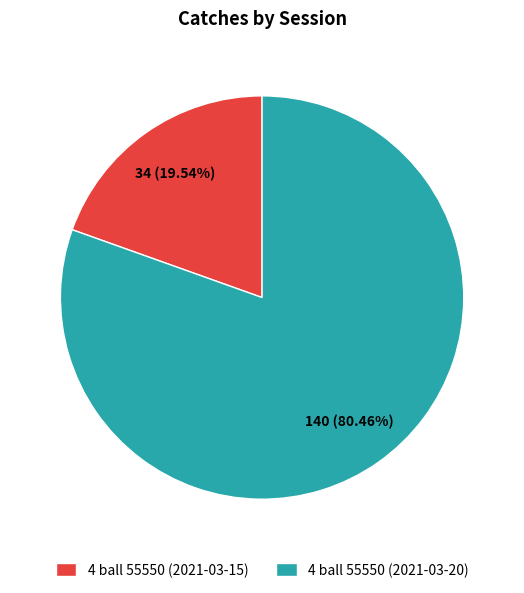

What portion of the pie excludes 4 ball 55550 (2021-03-15)?

80.5%